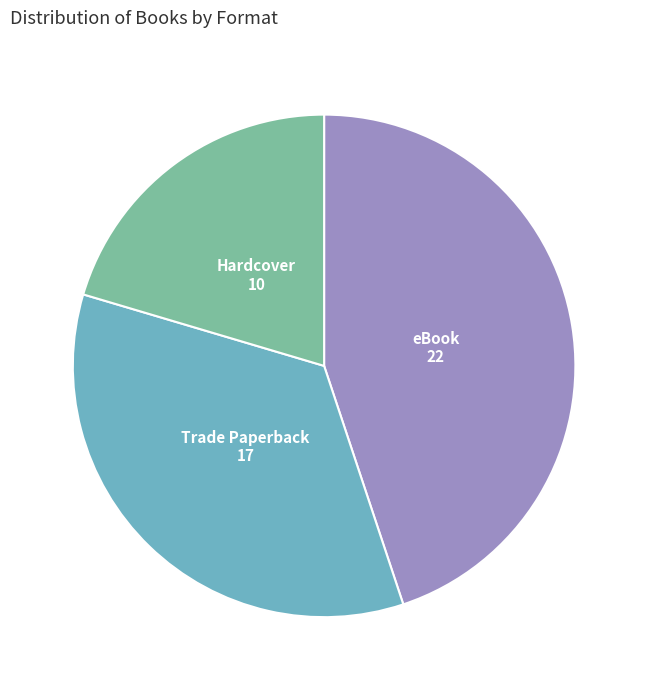

Does any single category account for the majority?

No